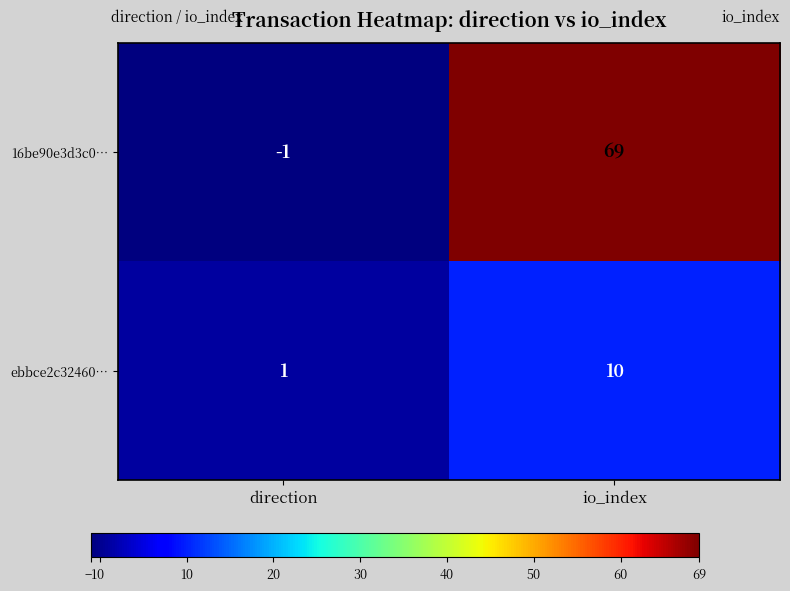

Which series changed the most between direction and io_index?

16be90e3d3c0…